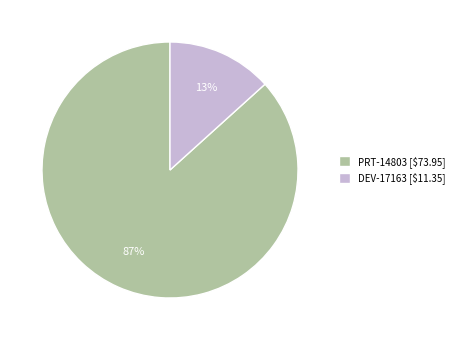

True or false: PRT-14803 accounts for 76% of the total.

False